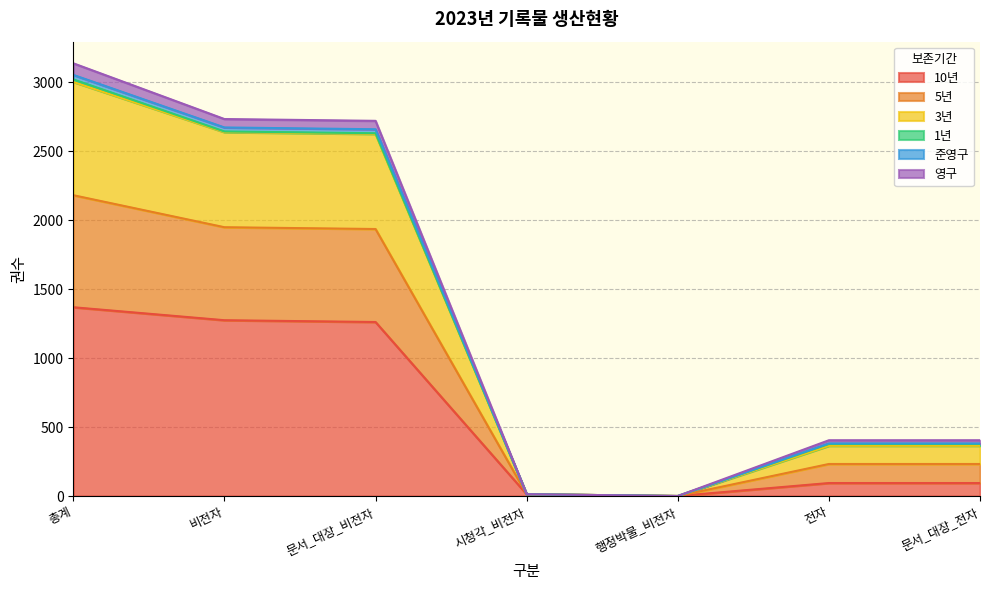

True or false: 준영구 and 10년 intersect in this chart.

False